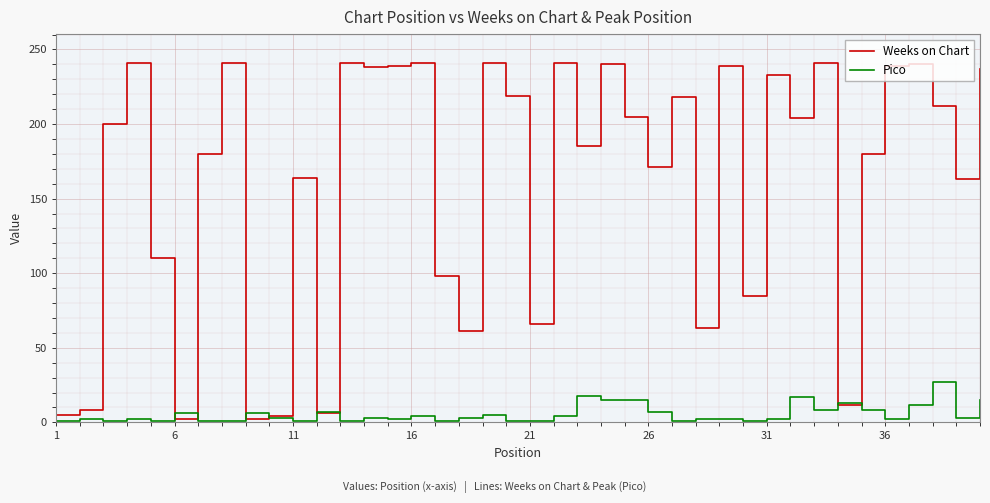

Rank the series by their maximum value, from lowest to highest.

Pico, Weeks on Chart